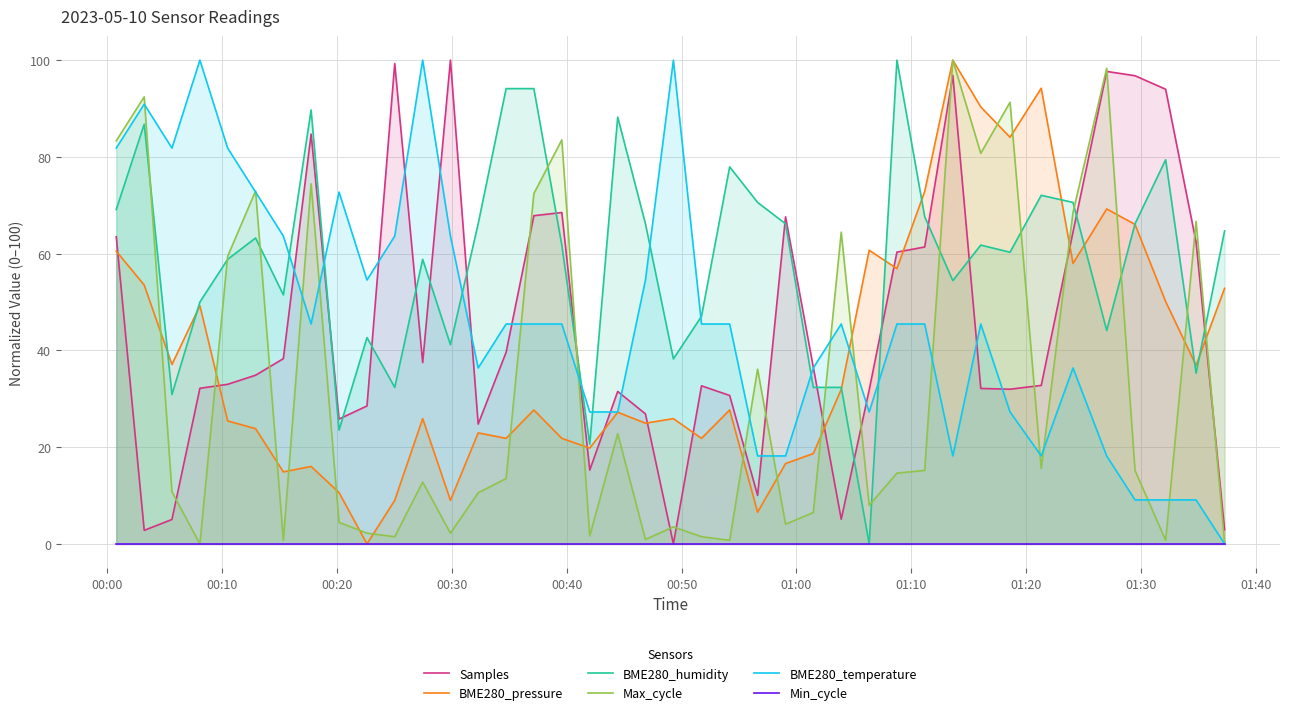

Is the value of Min_cycle at 31 greater than the value of BME280_temperature at 21?

No